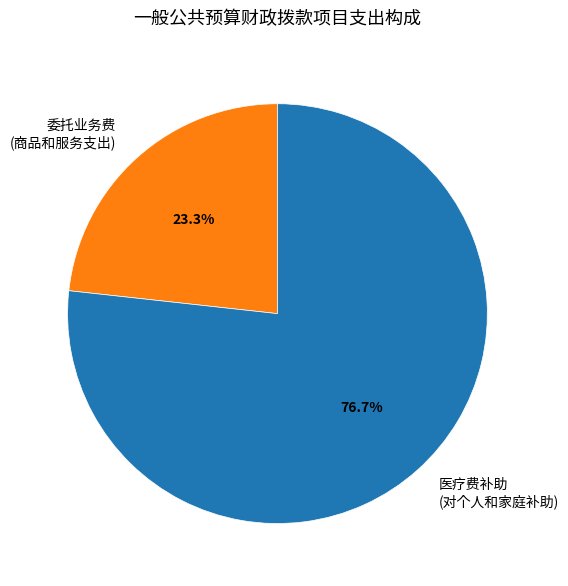

Between 委托业务费 (商品和服务支出) and 医疗费补助 (对个人和家庭补助), which is larger?

医疗费补助 (对个人和家庭补助)